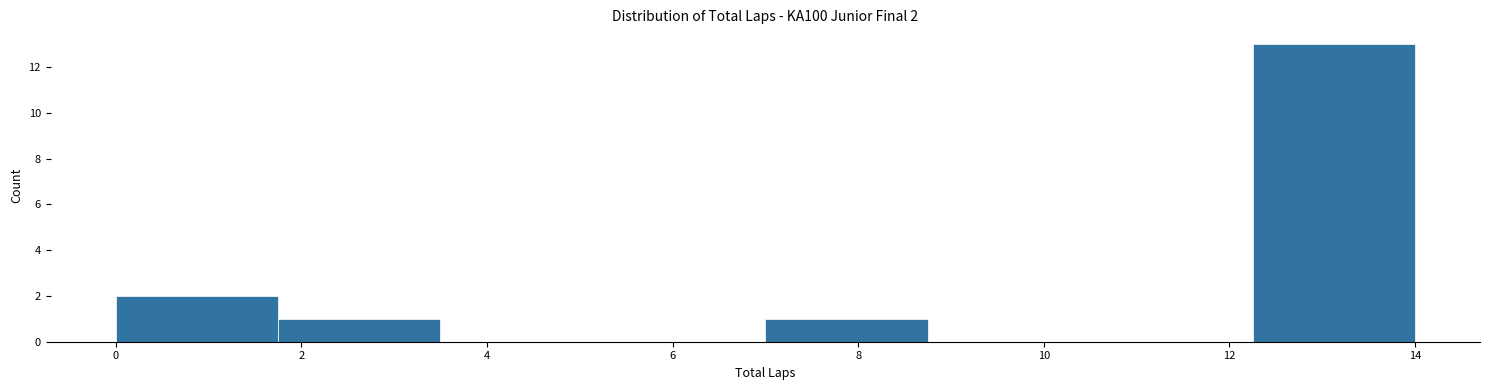

Which range on the x-axis has the tallest bar?

12.25 to 14.00